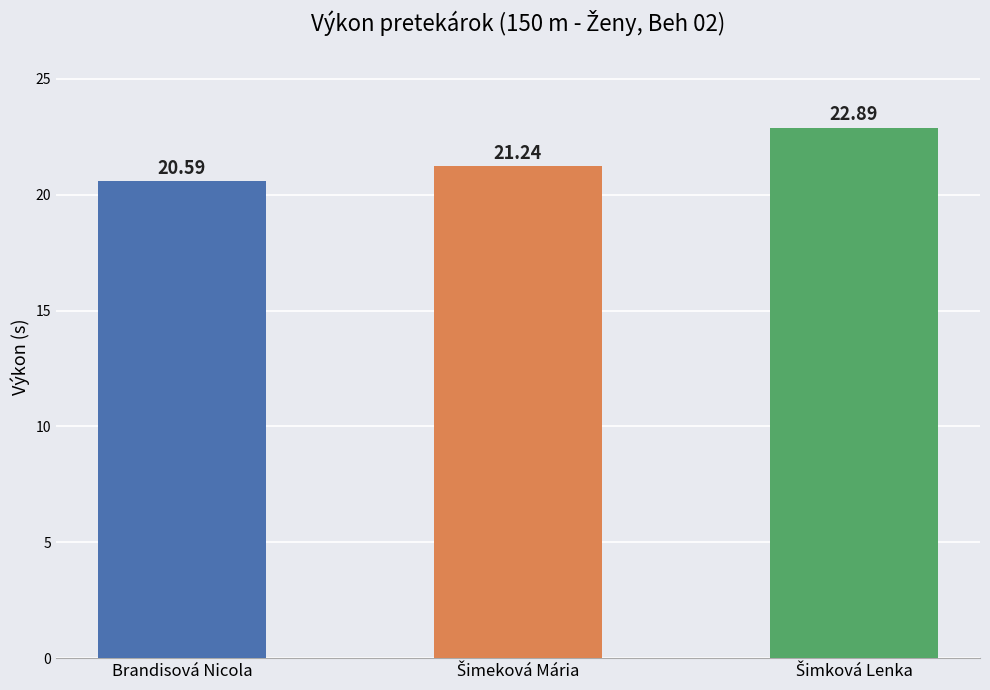

Which category has the lowest value across all series?

Brandisová Nicola